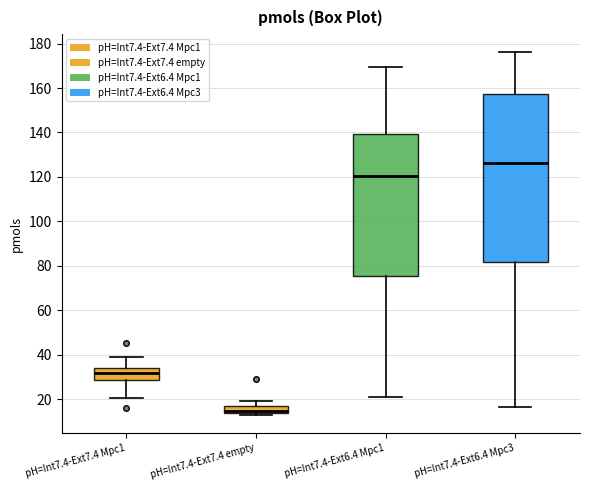

Reading left to right, read every box against the y-axis: the position of its median line, the range the box covers, and the ends of its whiskers. The values are not printed on the chart, so give them approximately, as read against the axis.

pH=Int7.4-Ext7.4 Mpc1: median 32, box 28 to 34, whiskers 20 to 38
pH=Int7.4-Ext7.4 empty: median 14 (just above the box's lower edge), box 14 to 18, whiskers 12 to 20
pH=Int7.4-Ext6.4 Mpc1: median 120, box 76 to 140, whiskers 20 to 170
pH=Int7.4-Ext6.4 Mpc3: median 126, box 82 to 158, whiskers 16 to 176